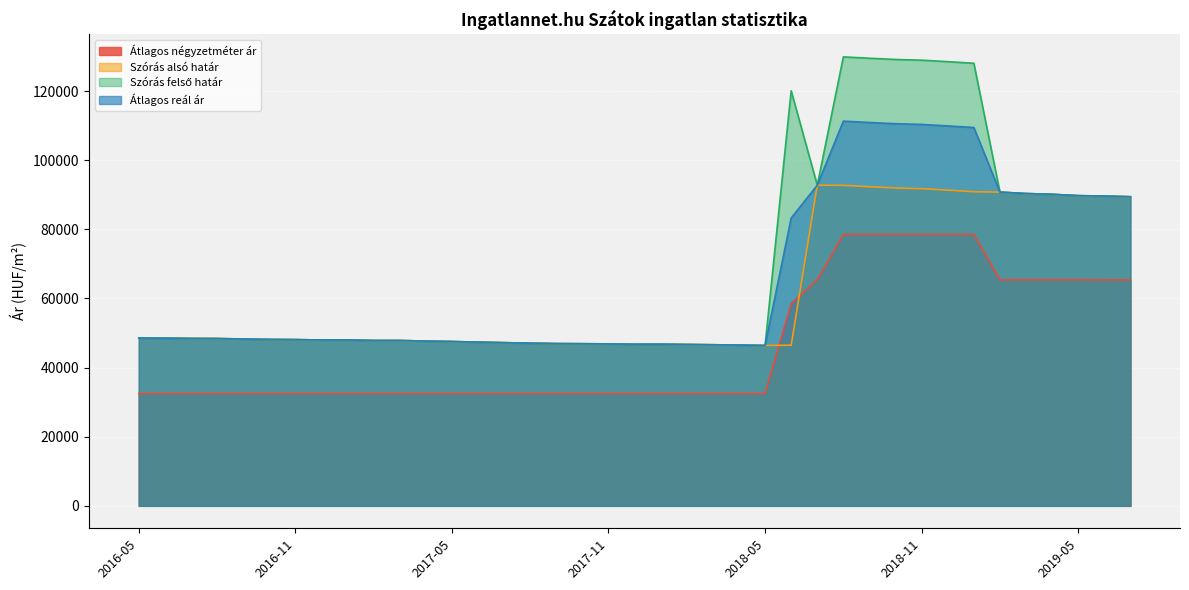

Where is Átlagos négyzetméter ár nearest to the value 55512?

2018-06